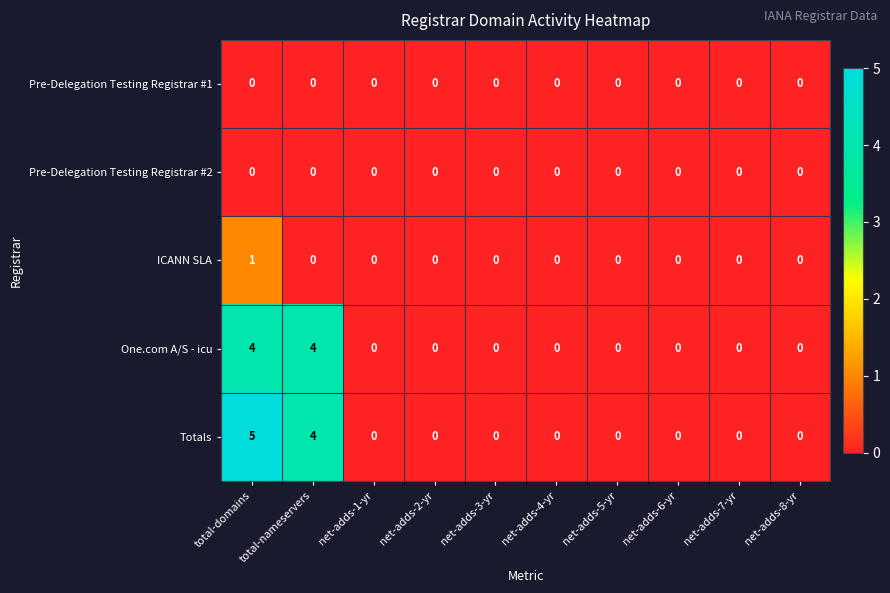

Which series has the largest range (max minus min)?

Totals